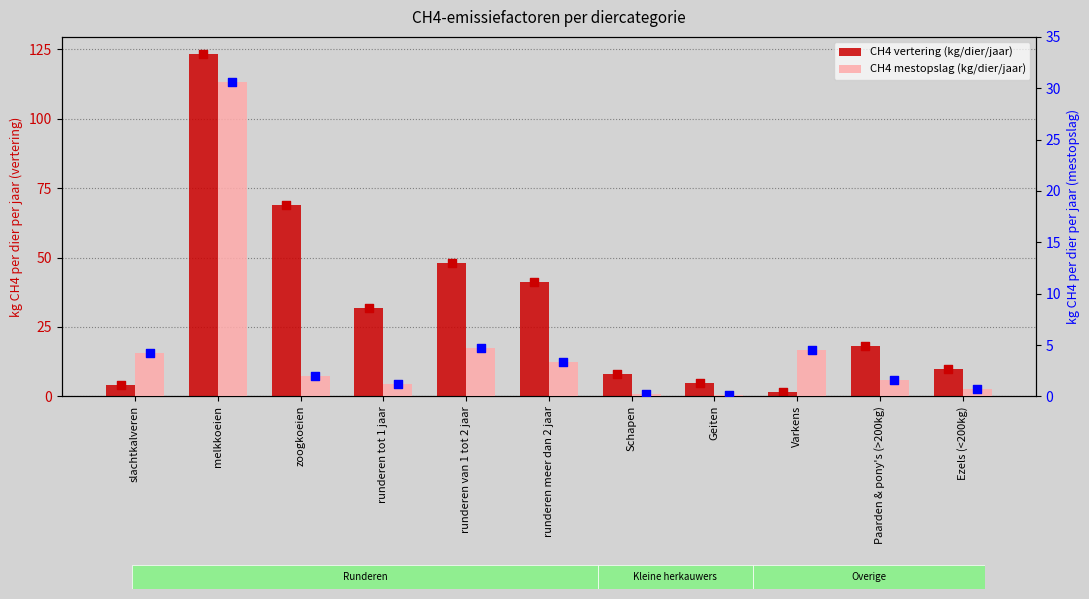

What are all the series names shown in the legend?

CH4 vertering (kg/dier/jaar), CH4 mestopslag (kg/dier/jaar)